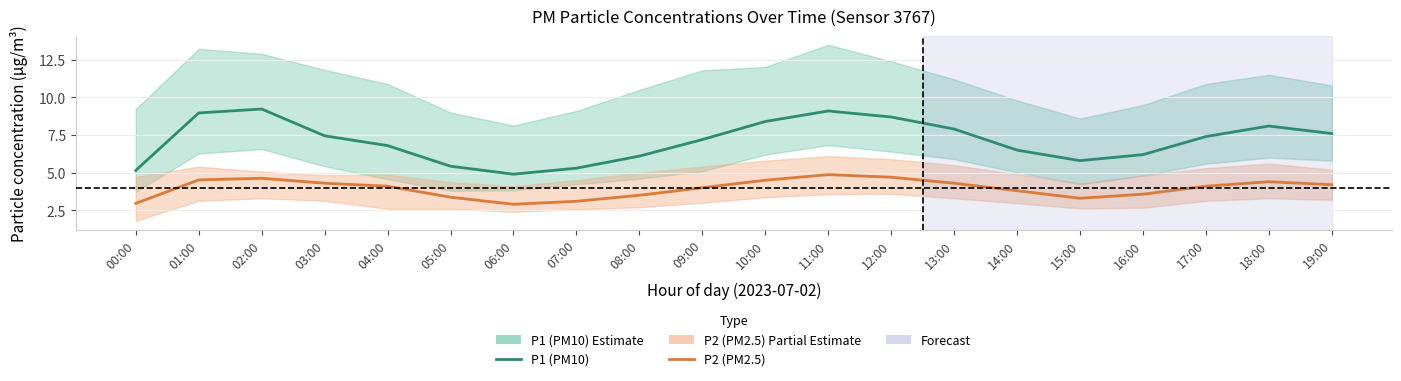

Reading right to left, what are all the values shown in this chart?

P1 (PM10): 7.6	8.1	7.4	6.2	5.8	6.5	7.9	8.7	9.1	8.4	7.2	6.1	5.3	4.9	5.4	6.8	7.5	9.2	9.0	5.2
P2 (PM2.5): 4.2	4.4	4.1	3.6	3.3	3.8	4.3	4.7	4.9	4.5	4.0	3.5	3.1	2.9	3.4	4.1	4.3	4.6	4.5	3.0